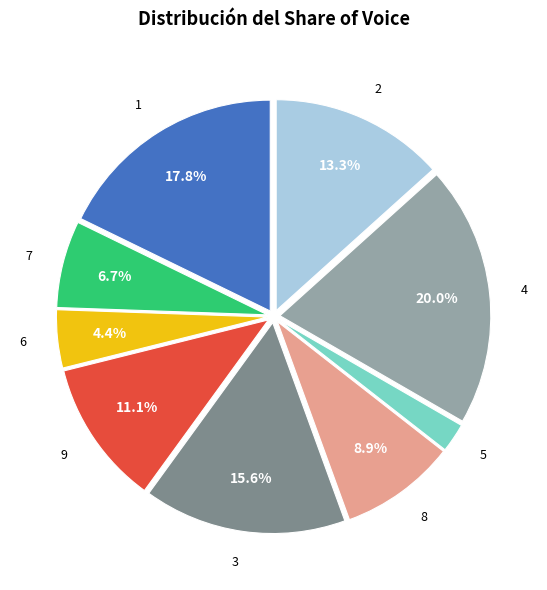

What is the smallest slice in the pie chart?

5